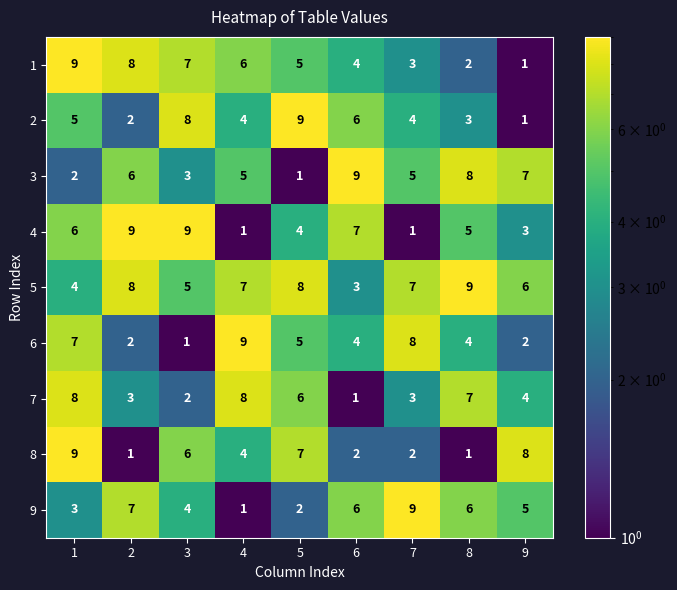

What is the approximate value of 2 at 8?

3